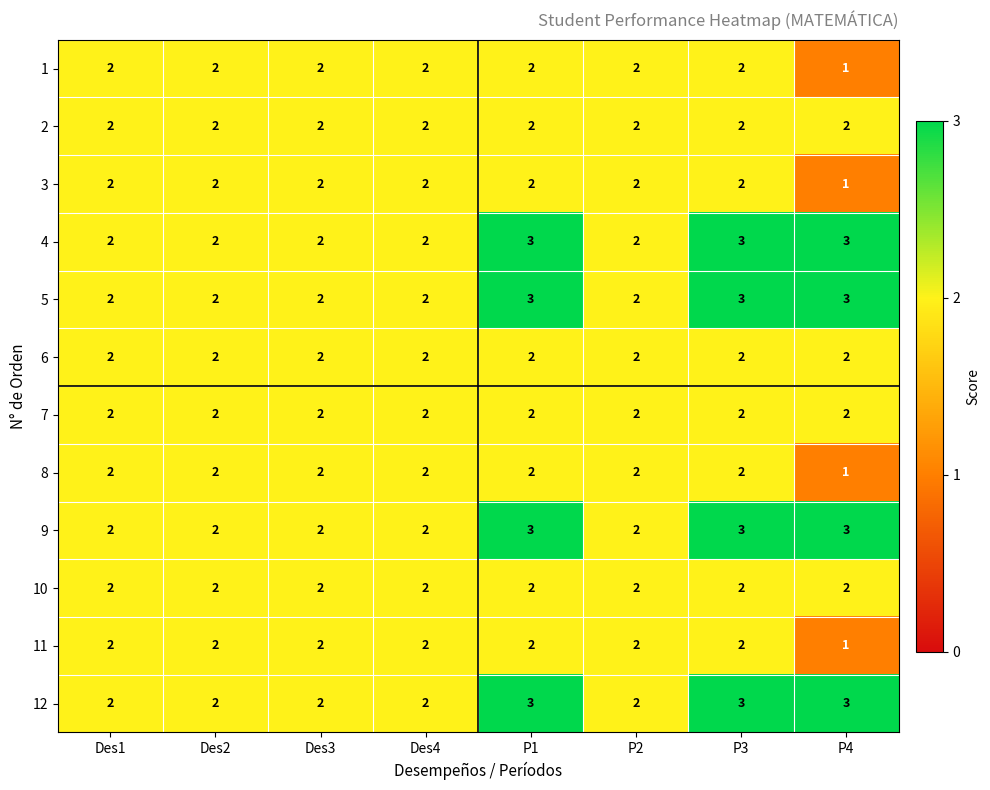

The value of 8 at Des2 is 3. True or false?

False